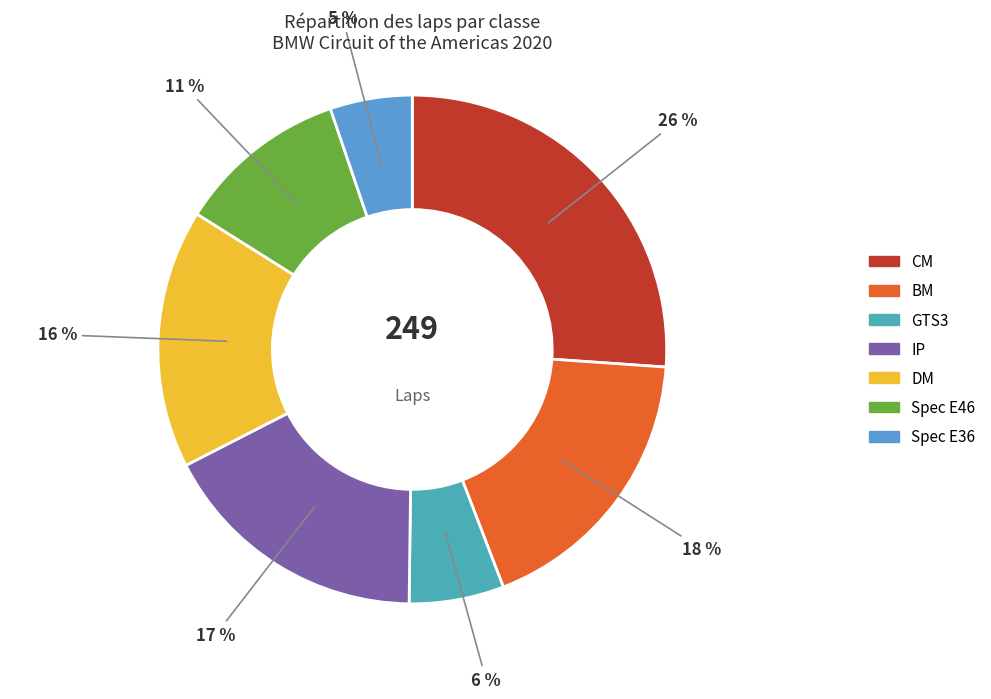

Does any single category account for the majority?

No